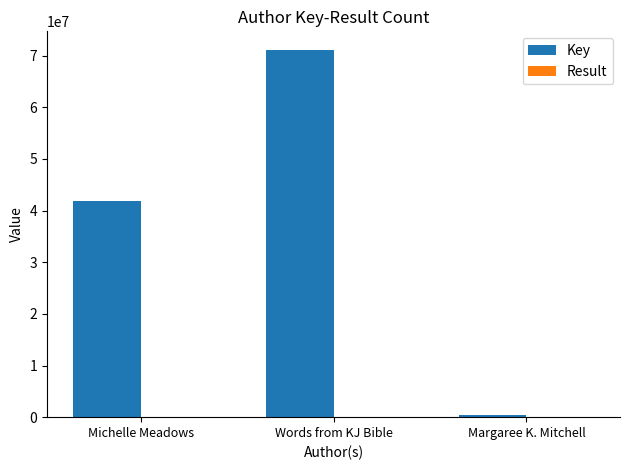

What is the highest value of the Key series?

71150043